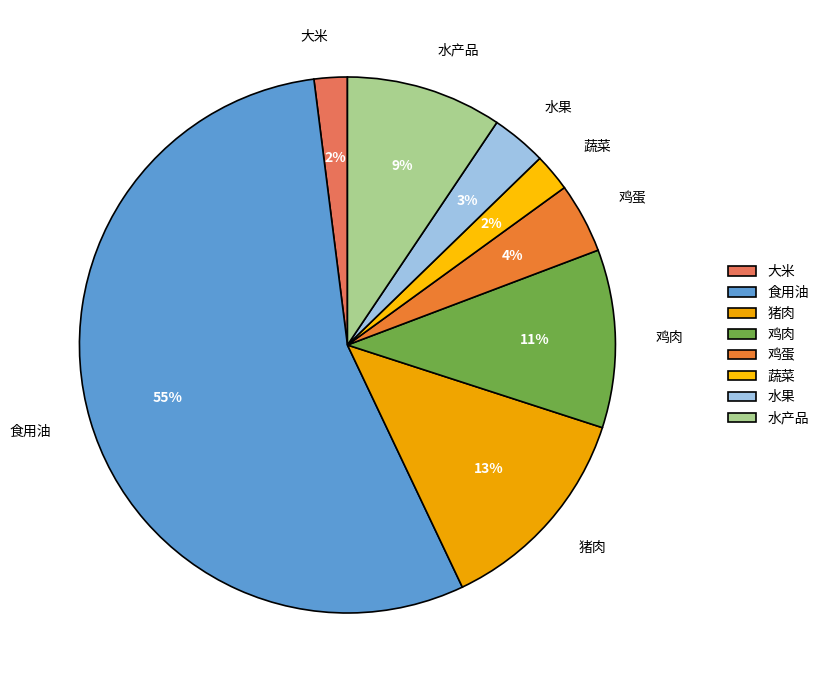

To the nearest percent, what is the combined percentage of 鸡肉 and 水果?

14%